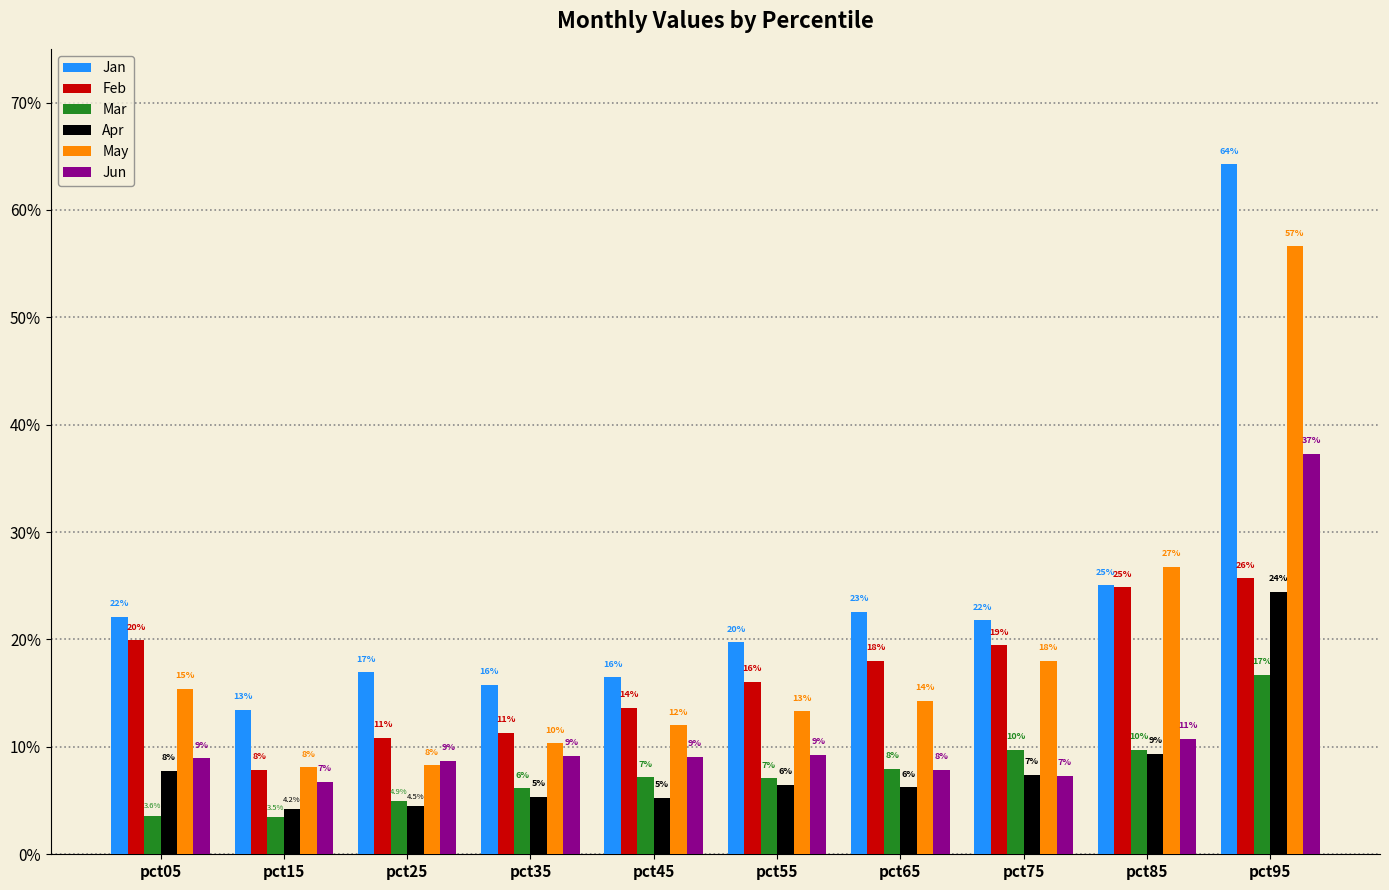

Rank the categories by Apr value from lowest to highest.

pct15, pct25, pct45, pct35, pct65, pct55, pct75, pct05, pct85, pct95